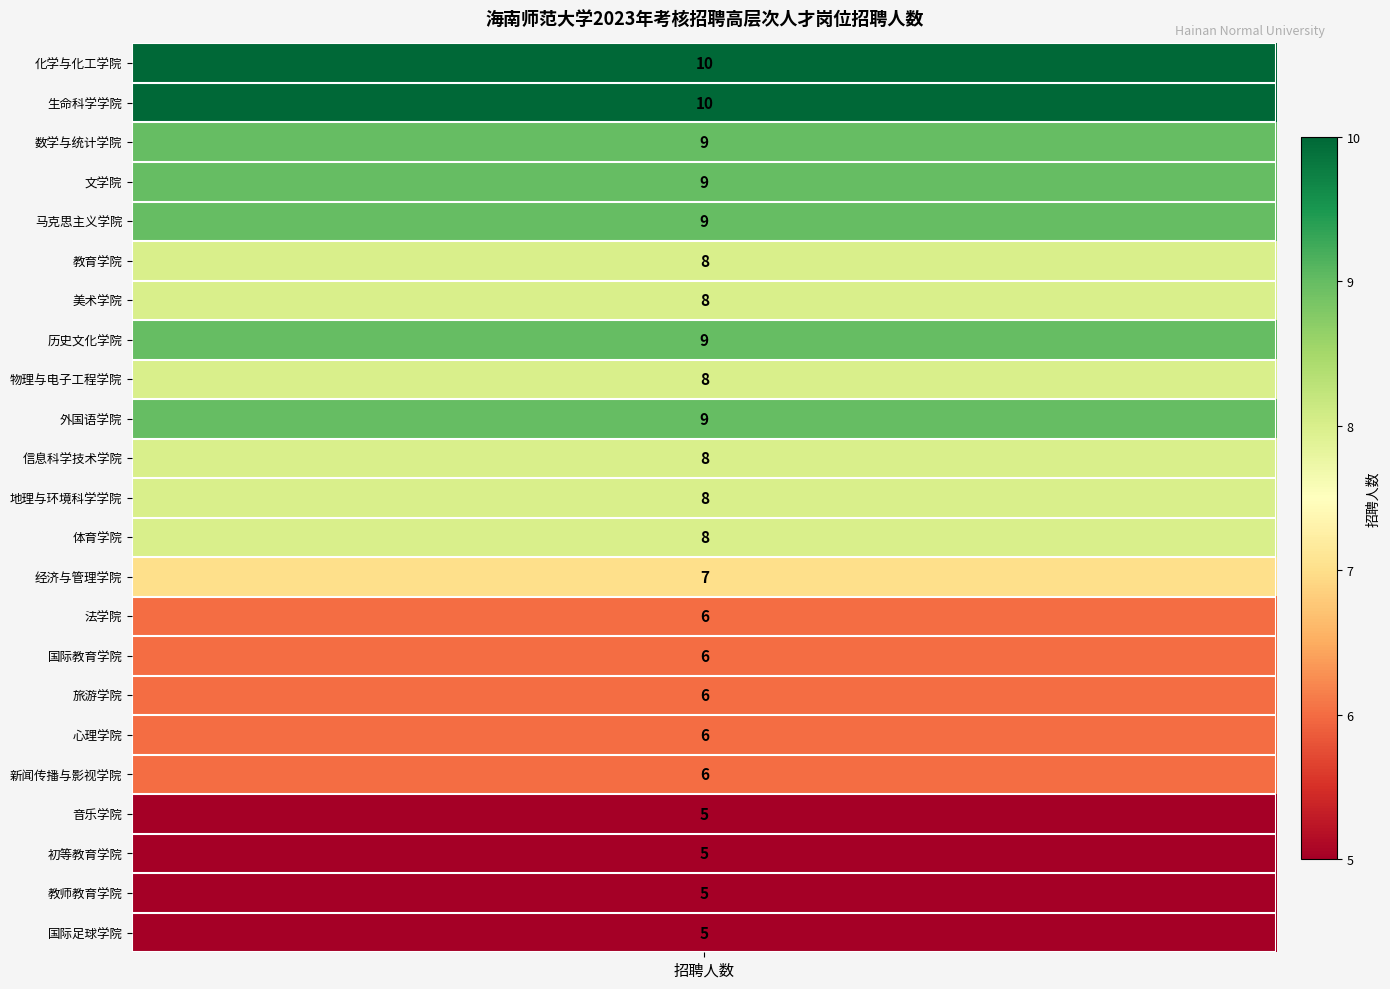

Which has a higher value, 1 or 22?

1